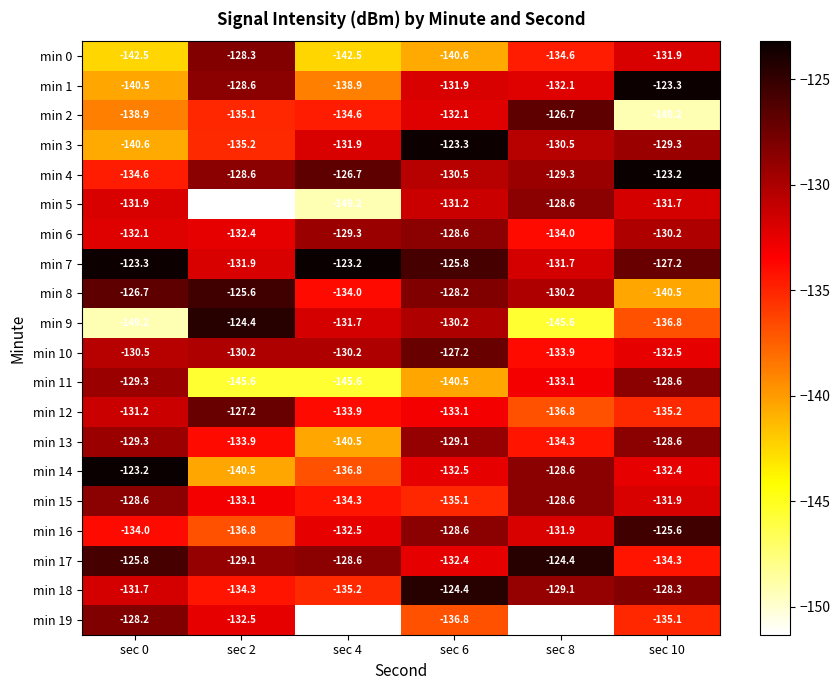

Between sec 2 and sec 8, which series saw the biggest shift?

min 5